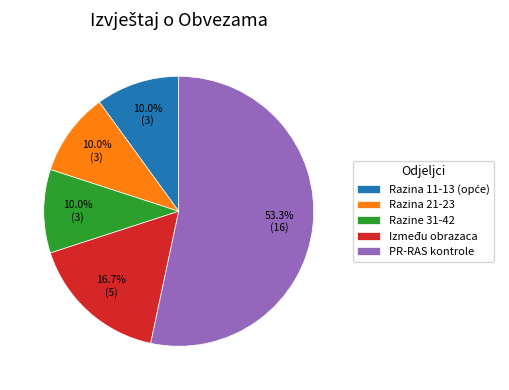

What is the total percentage of Razina 21-23 and PR-RAS kontrole?

63.3%